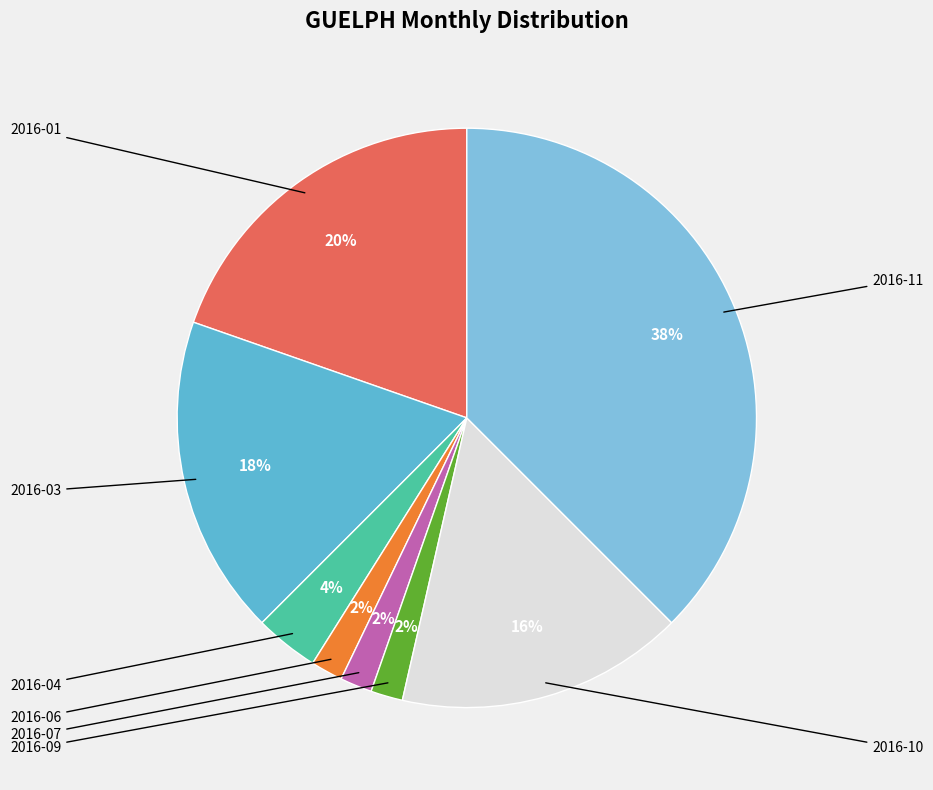

How many segments does this pie chart have?

8